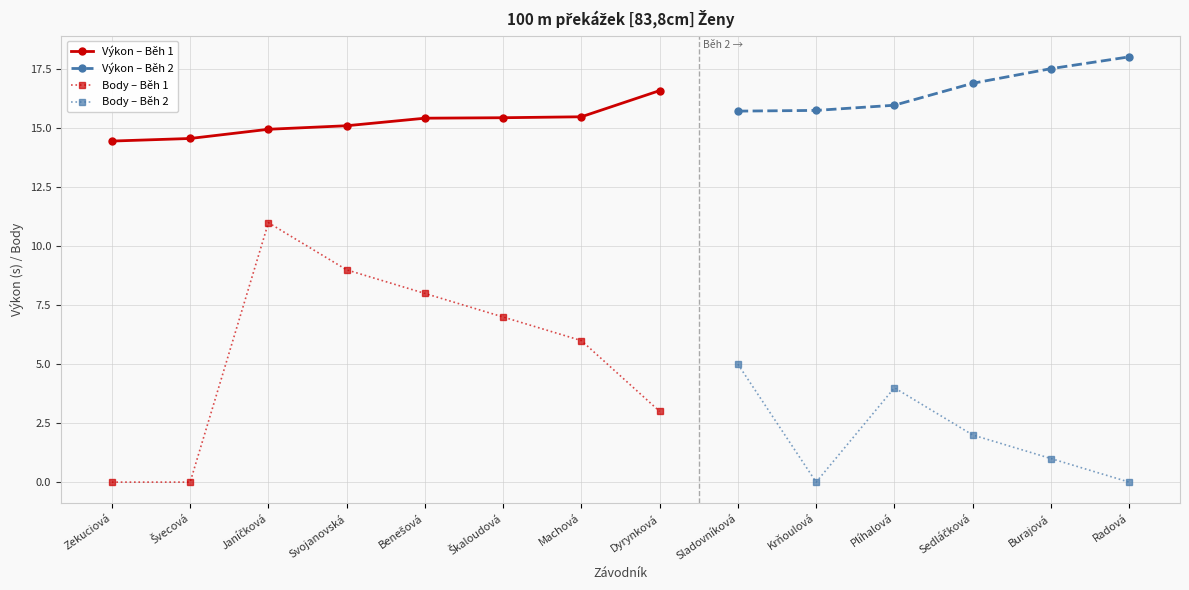

At how many categories does at least one series exceed 9?

14